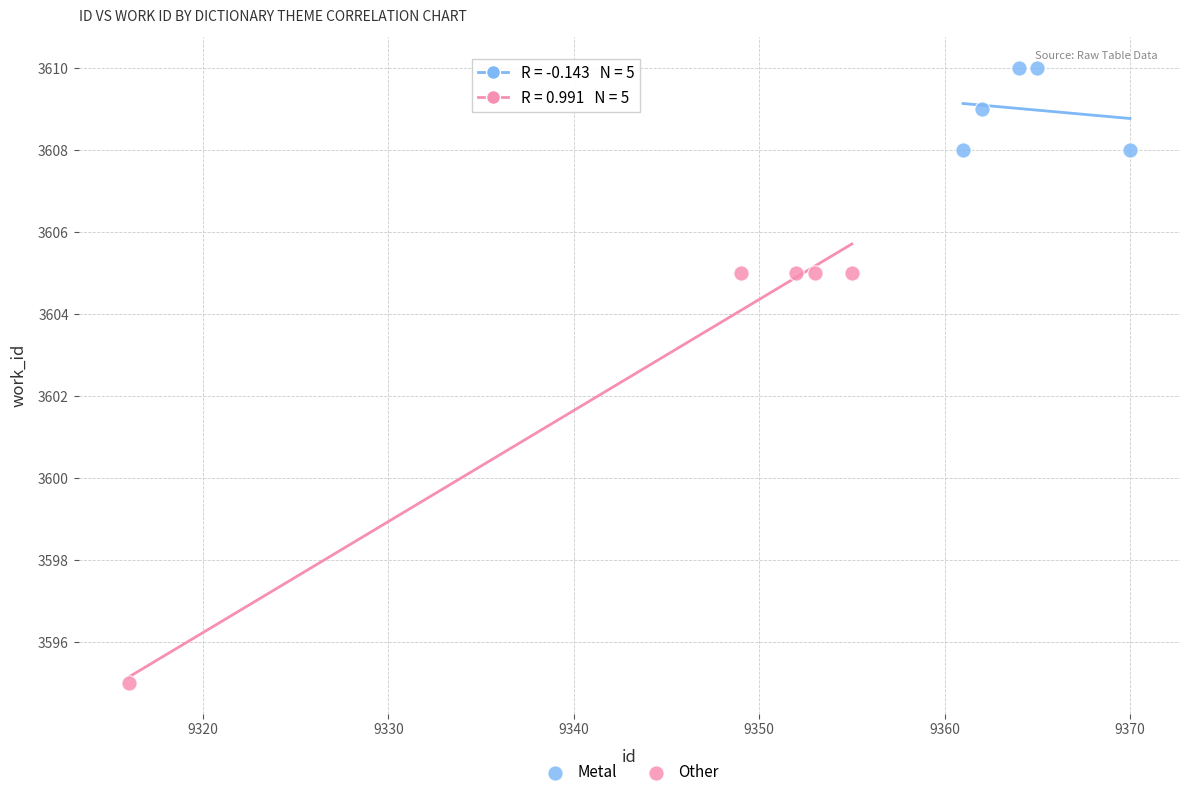

Which series contains the highest Y value?

Metal